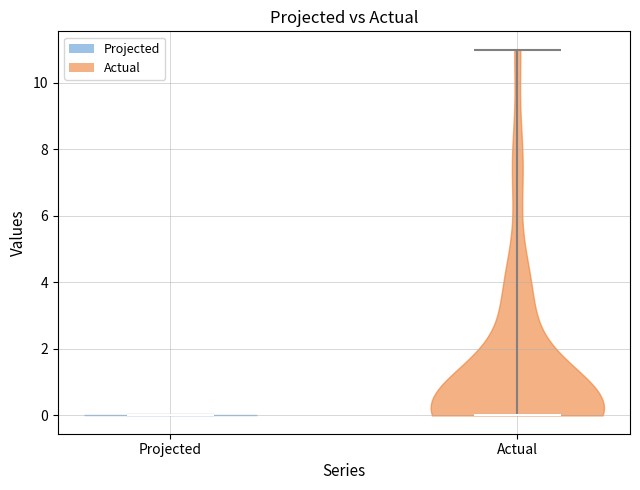

What is the lowest point the violin for Actual reaches on the y-axis? The values are not printed on the chart, so give them approximately, as read against the axis.

0